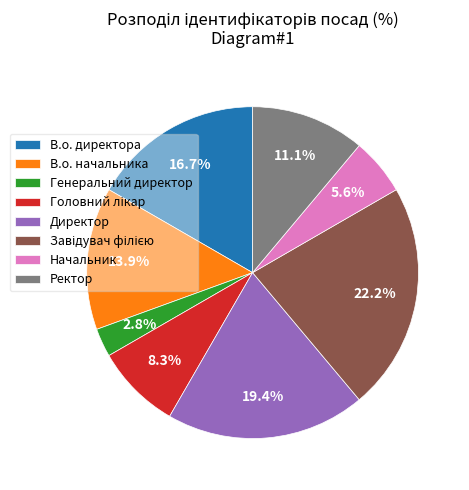

Count the number of slices in the pie.

8